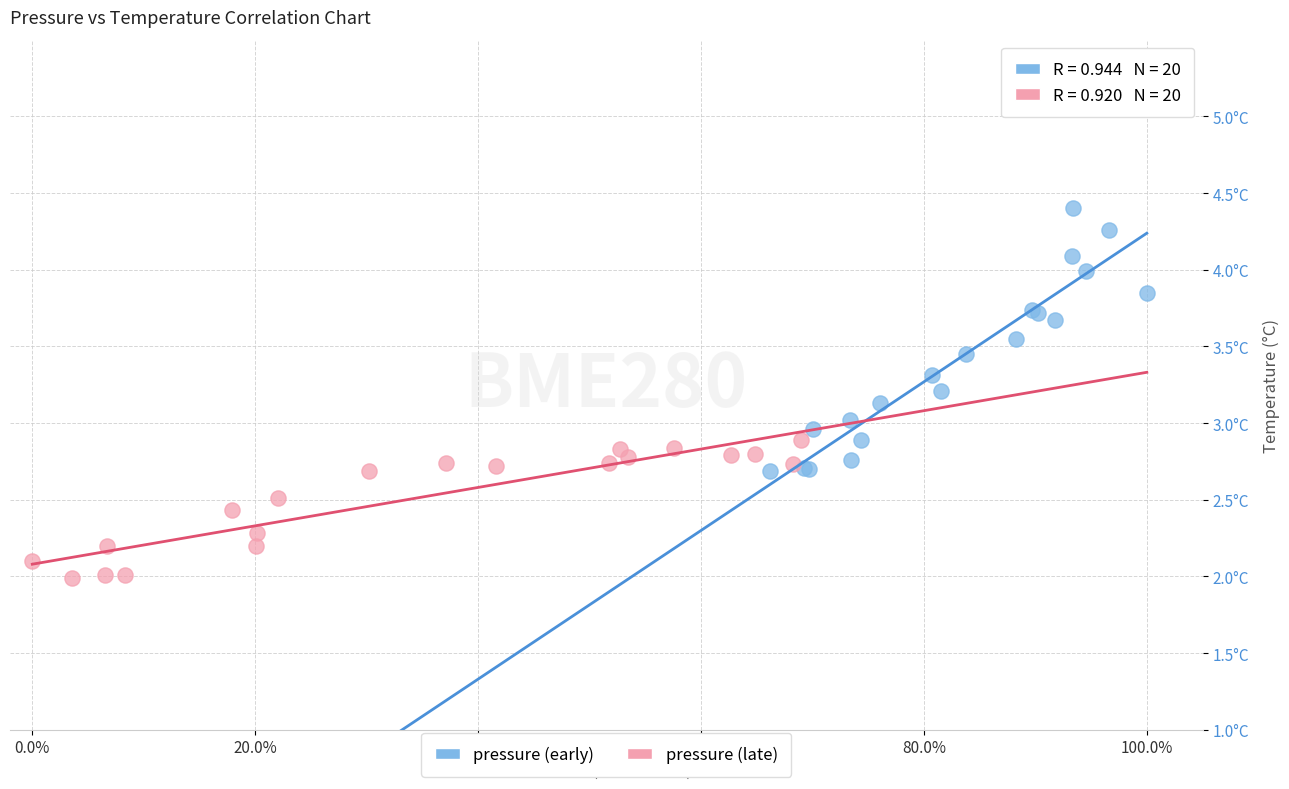

Which series reaches the maximum Y coordinate?

pressure (early)